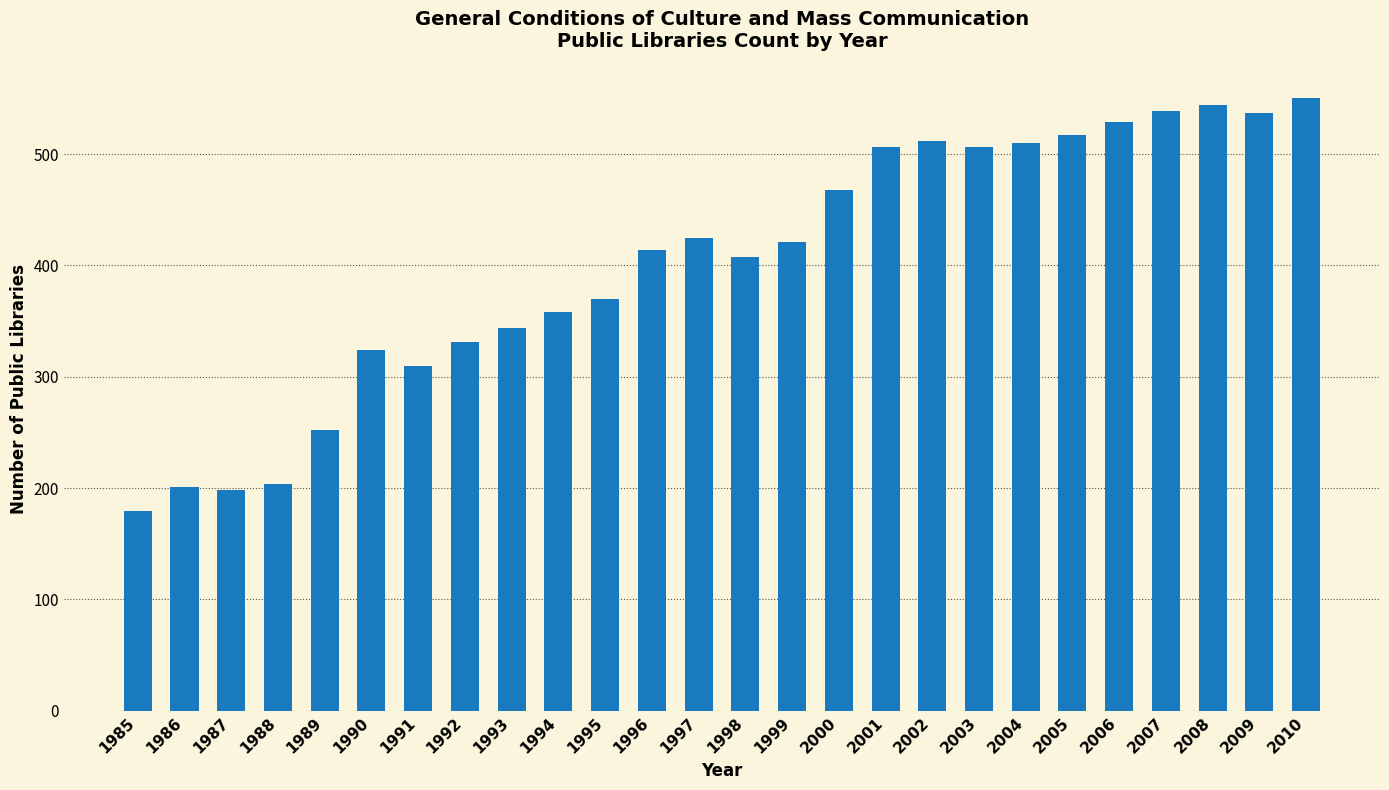

Approximately how many times larger is the value at 1992 compared to 2007?

0.6